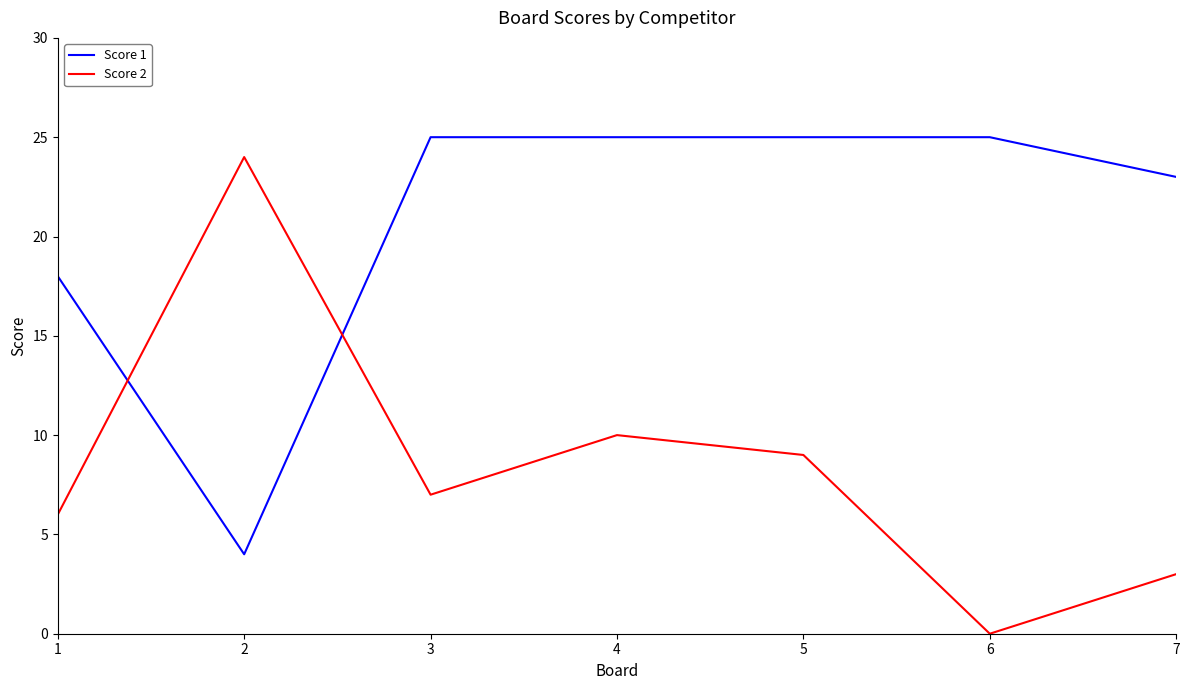

The Score 1 series shows 4 at 1. True or false?

False